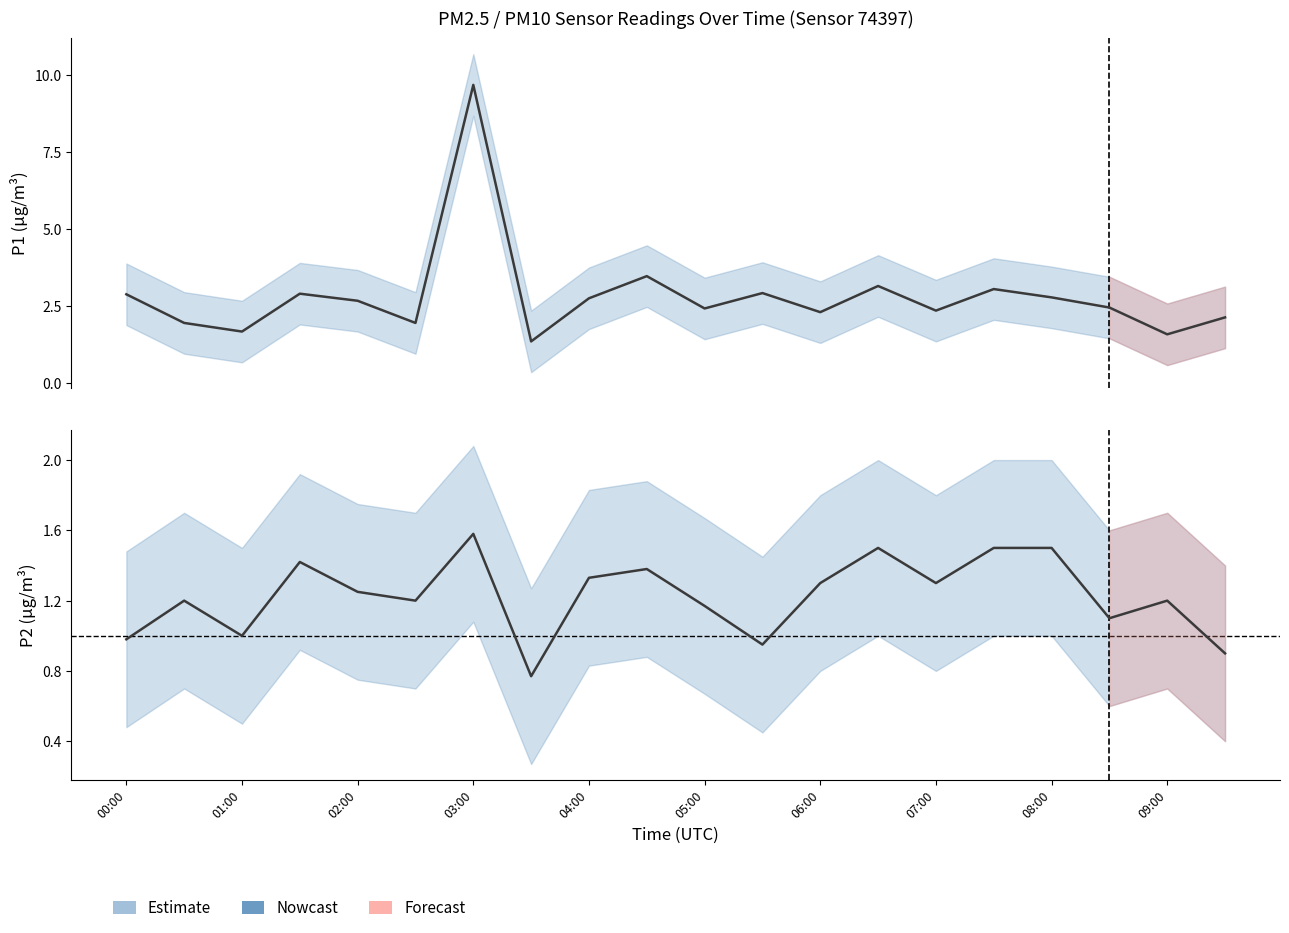

Rank the series by their maximum value, from highest to lowest.

P1 (PM10), P2 (PM2.5)